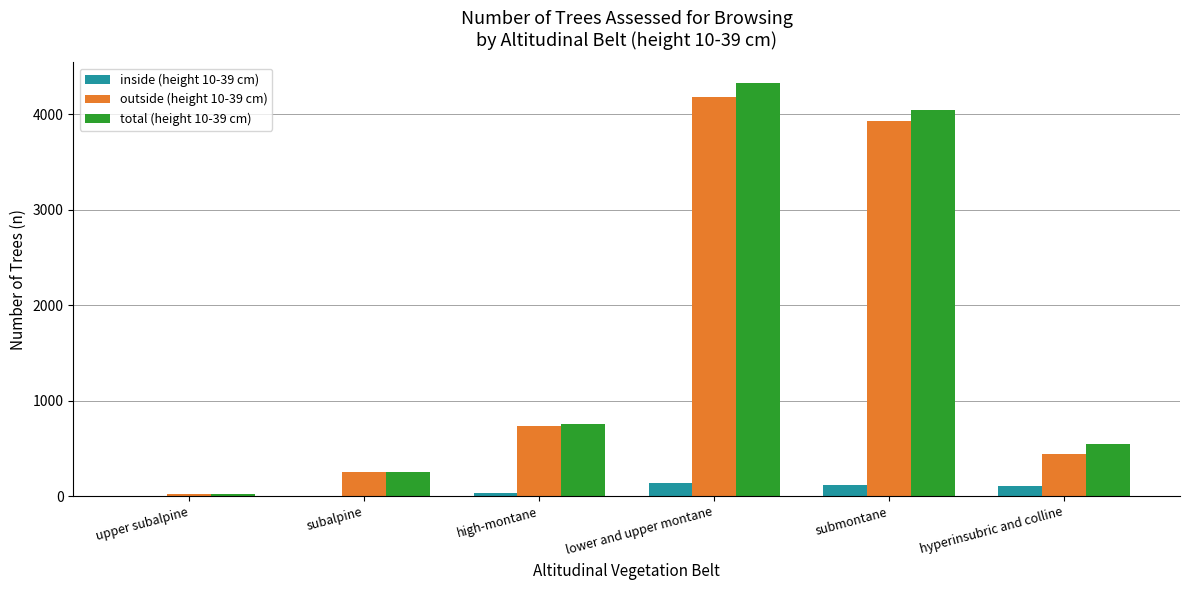

How many groups of bars are there?

6